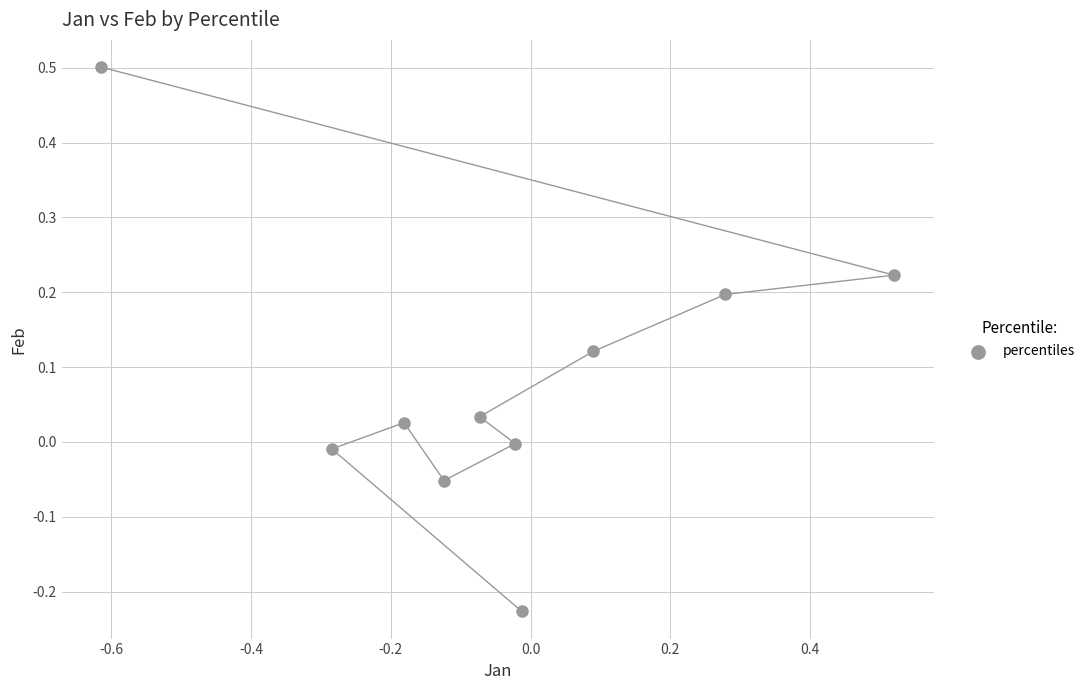

What is the range of Y values (max minus min)?

0.7